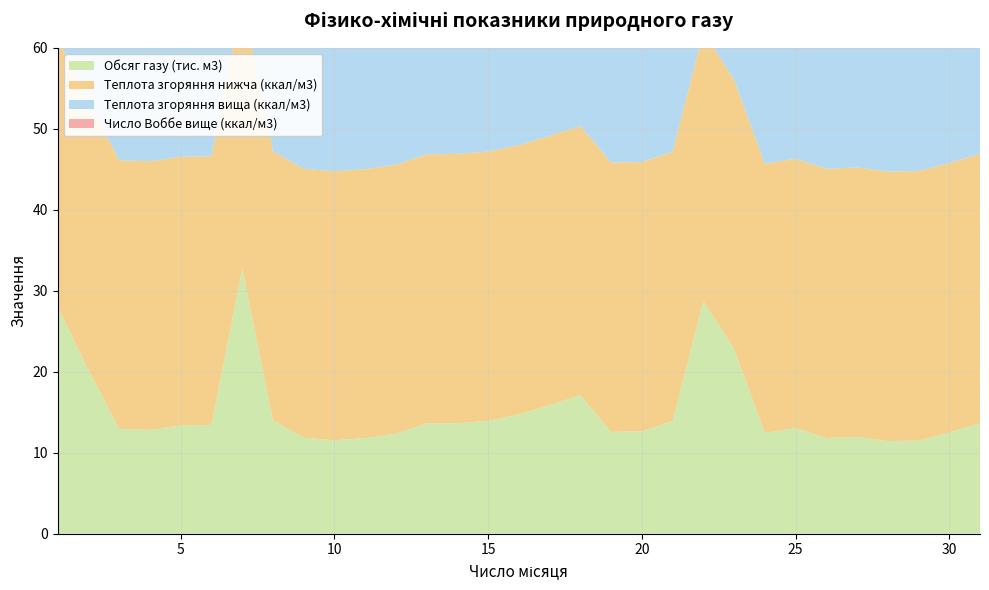

Reading left to right, transcribe all the data shown in this chart.

Обсяг газу (тис. м3): 28.0	20.2	12.9	12.8	13.4	13.4	32.7	14.0	11.9	11.5	11.8	12.3	13.6	13.7	13.9	14.7	15.9	17.1	12.6	12.6	13.9	28.7	22.8	12.4	13.1	11.8	12.0	11.4	11.5	12.5	13.6
Теплота згоряння нижча (ккал/м3): 33.2	33.2	33.2	33.2	33.2	33.2	33.2	33.2	33.2	33.2	33.2	33.2	33.2	33.3	33.3	33.3	33.3	33.3	33.3	33.3	33.2	33.3	33.3	33.3	33.3	33.3	33.3	33.3	33.3	33.3	33.3
Теплота згоряння вища (ккал/м3): 36.7	36.7	36.7	36.7	36.7	36.7	36.8	36.8	36.8	36.8	36.8	36.8	36.8	36.8	36.8	36.8	36.8	36.8	36.8	36.8	36.8	36.8	36.8	36.8	36.8	36.8	36.8	36.8	36.8	36.8	36.8
Число Воббе вище (ккал/м3): 46.0	46.0	46.0	46.0	46.0	46.0	46.0	46.0	46.0	46.0	46.0	46.0	46.0	46.0	46.0	46.0	46.0	46.0	46.0	46.0	46.0	46.0	46.0	46.0	46.0	46.0	46.0	46.0	46.0	46.0	46.0